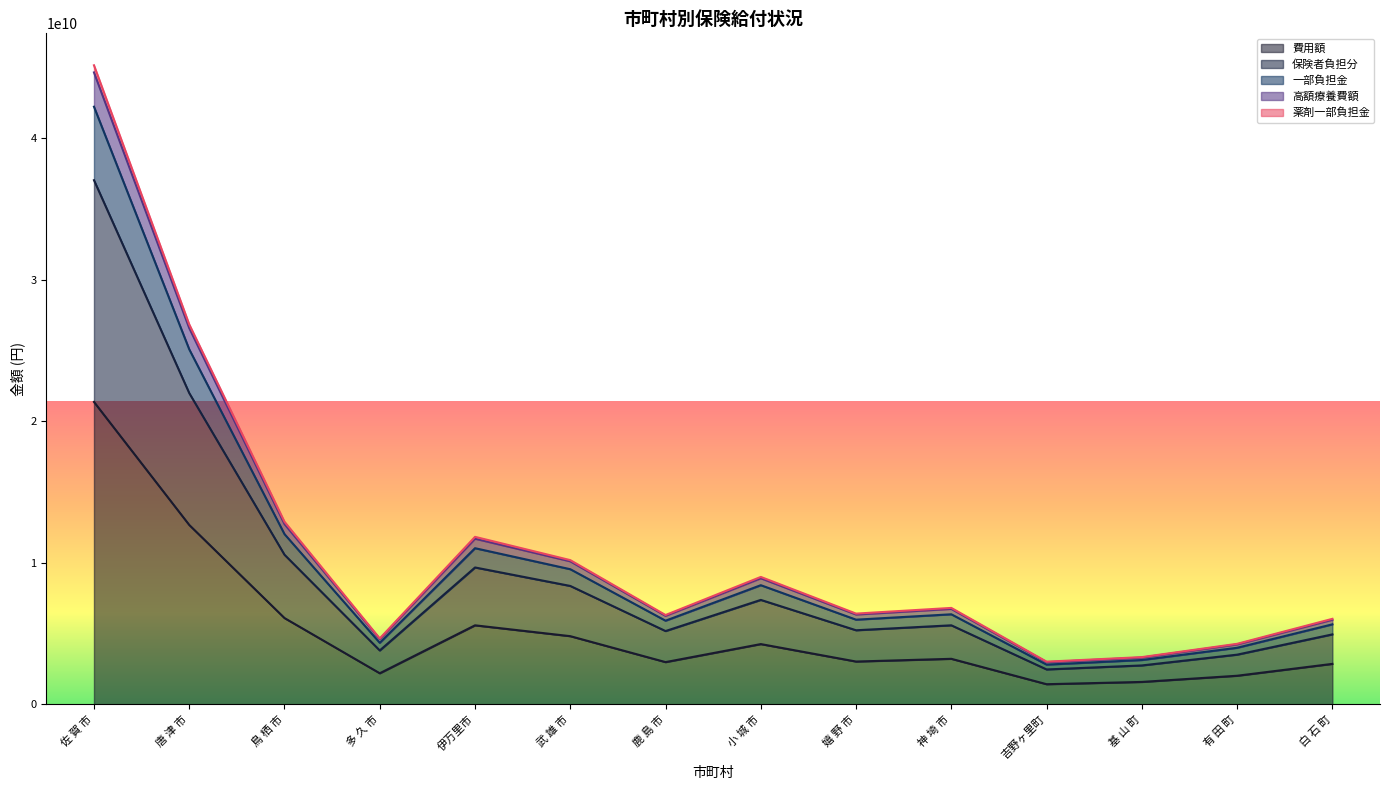

At which category is the sum across all series the highest?

佐 賀 市